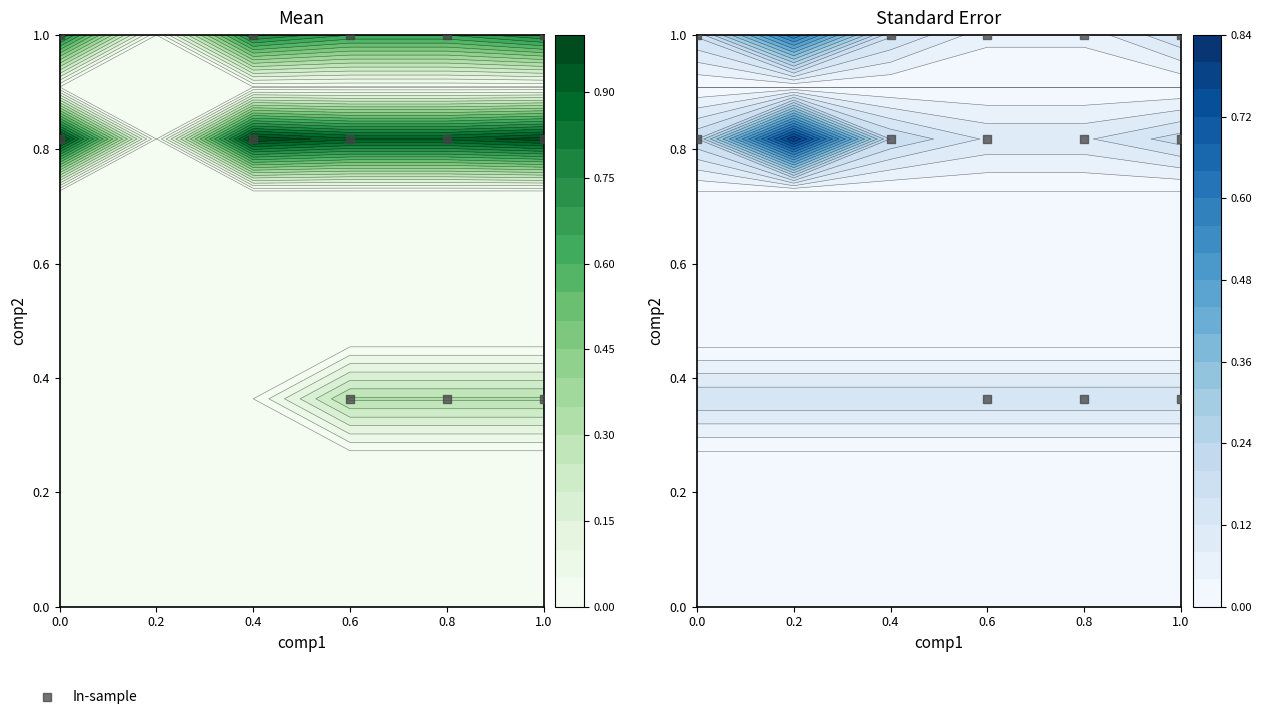

True or false: the data shows 0.4 at 0.8.

True